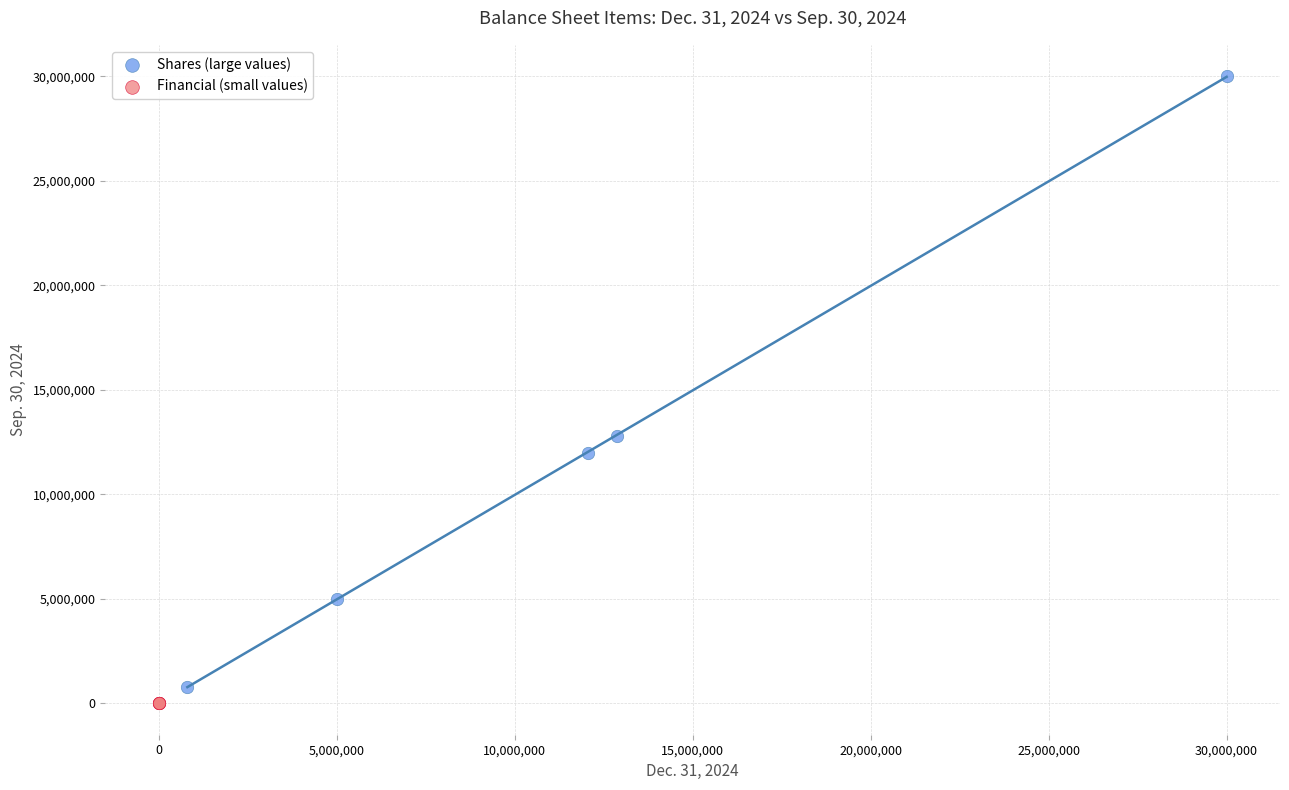

Which series has the widest spread of Y values?

Shares (large values)